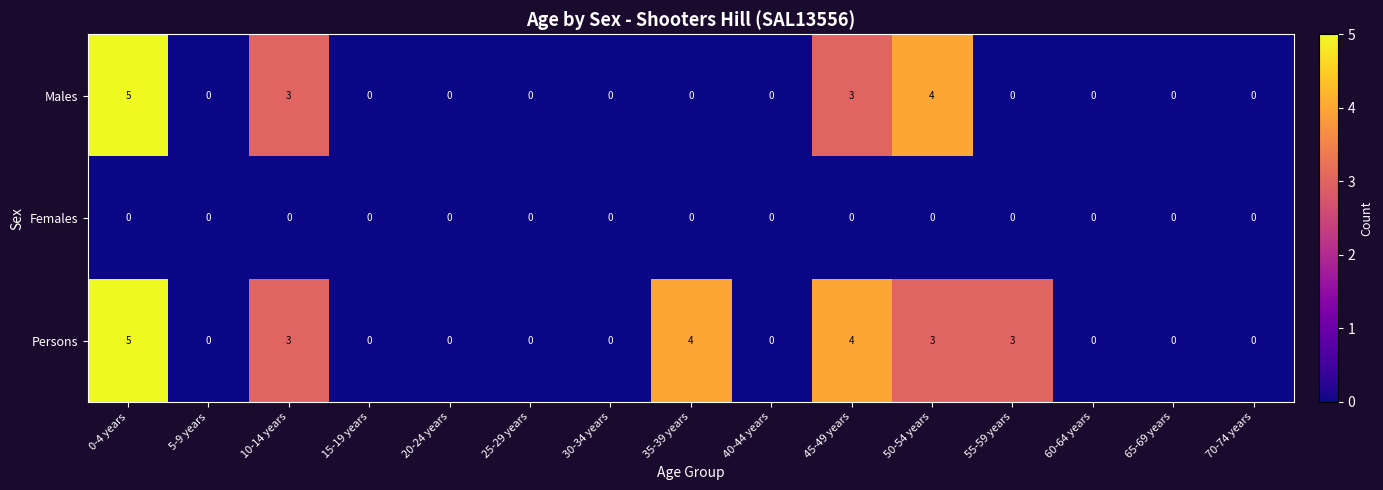

What is the difference between the highest and lowest values at 50-54 years?

4